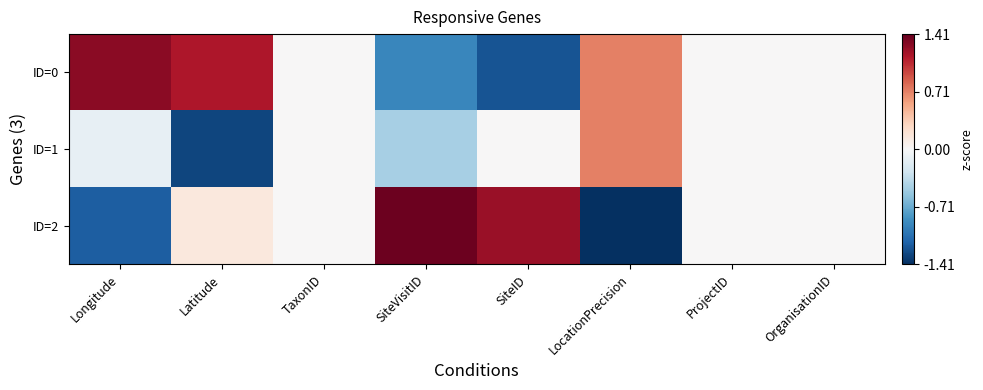

Rank the series by their maximum value, from lowest to highest.

ID=1, ID=0, ID=2